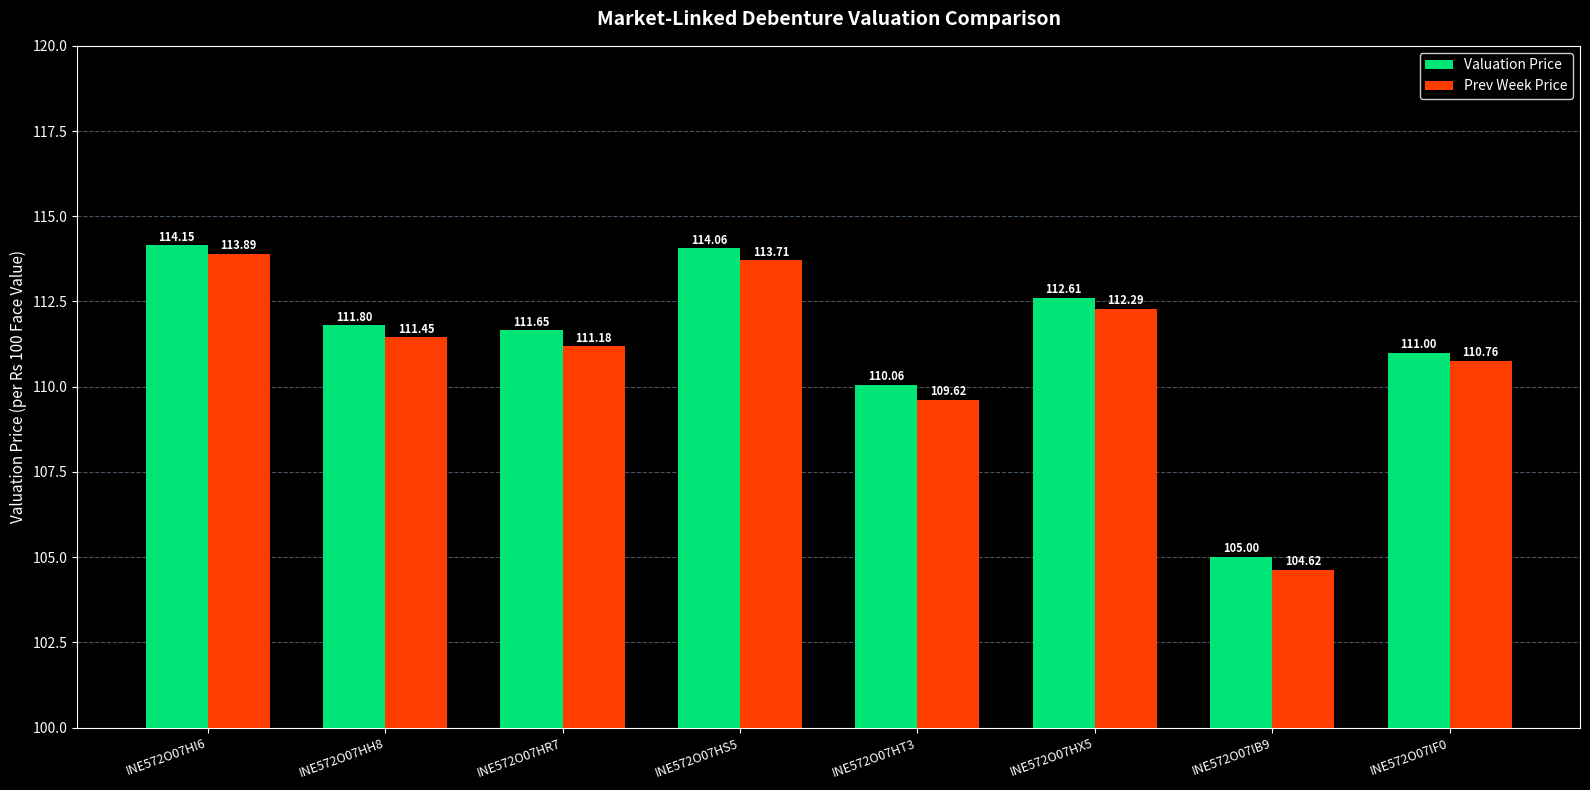

True or false: Valuation Price has a value of 32.6 at INE572O07HH8.

False